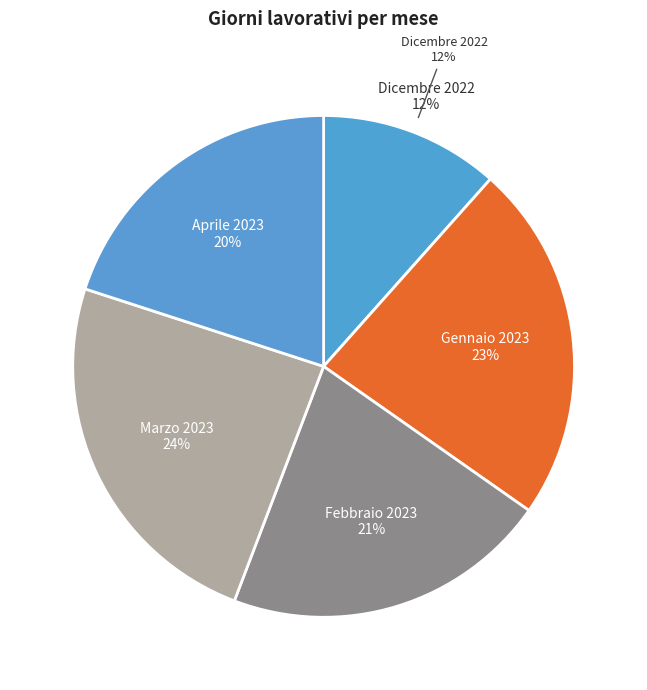

What percentage do Aprile 2023 and Marzo 2023 together represent?

44.2%